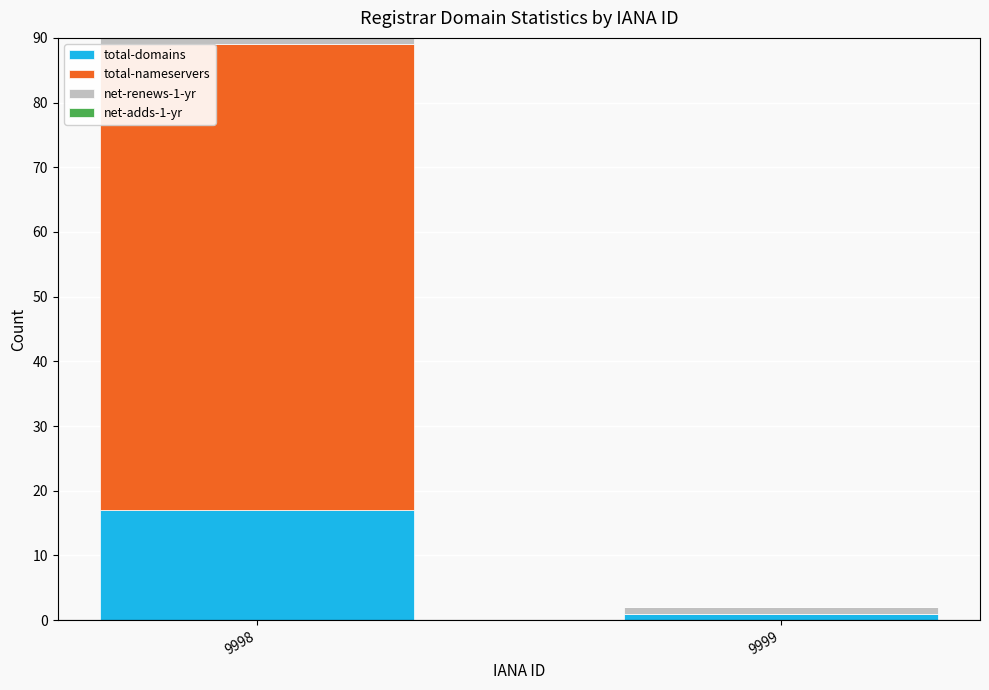

Is it true that total-domains equals 17 at 9998?

True